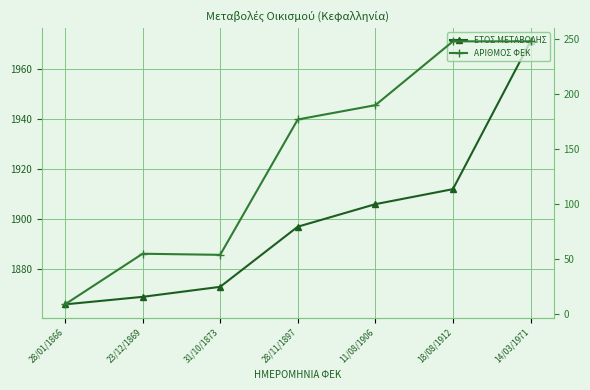

What are all the series names shown in the legend?

ΕΤΟΣ ΜΕΤΑΒΟΛΗΣ, ΑΡΙΘΜΟΣ ΦΕΚ